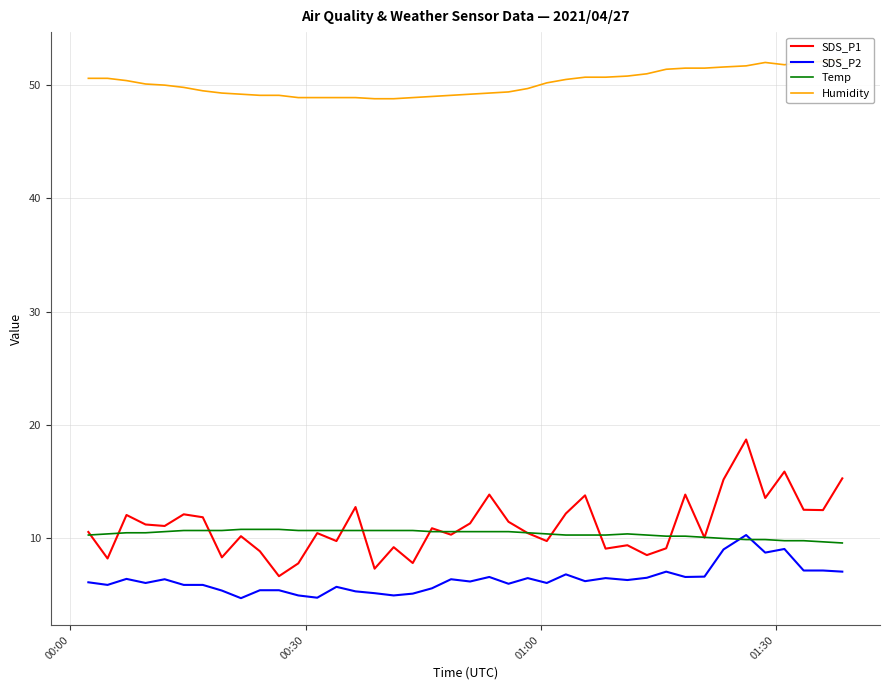

What is the minimum value for SDS_P1?

6.7